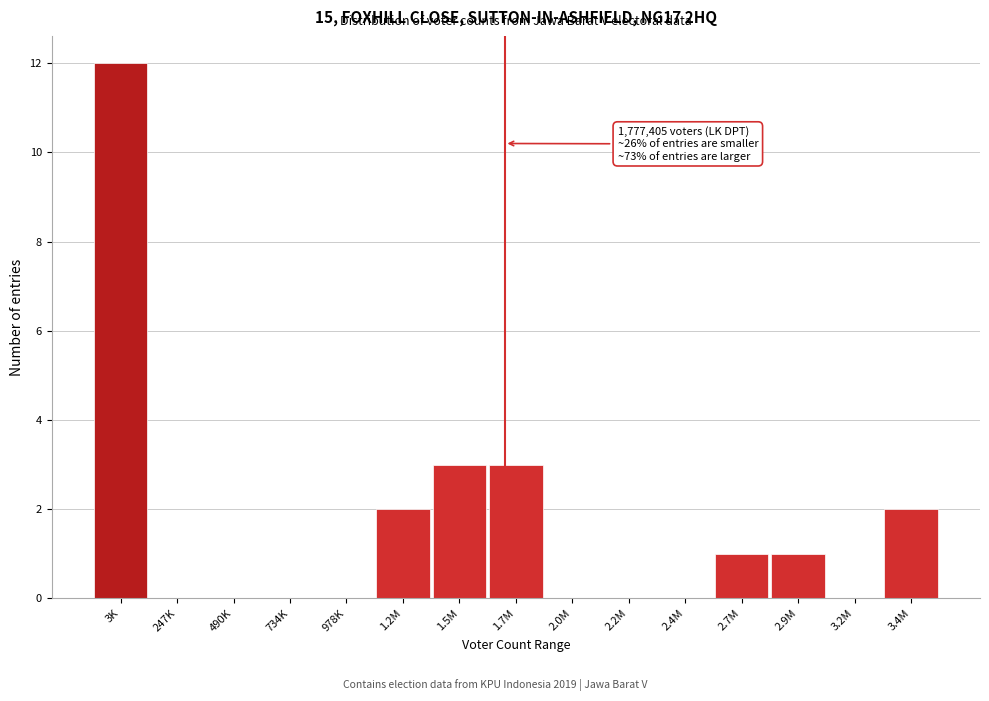

Reading left to right, what are all the values shown in this chart?

3K=12	247K=0	490K=0	734K=0	978K=0	1.2M=2	1.5M=3	1.7M=3	2.0M=0	2.2M=0	2.4M=0	2.7M=1	2.9M=1	3.2M=0	3.4M=2